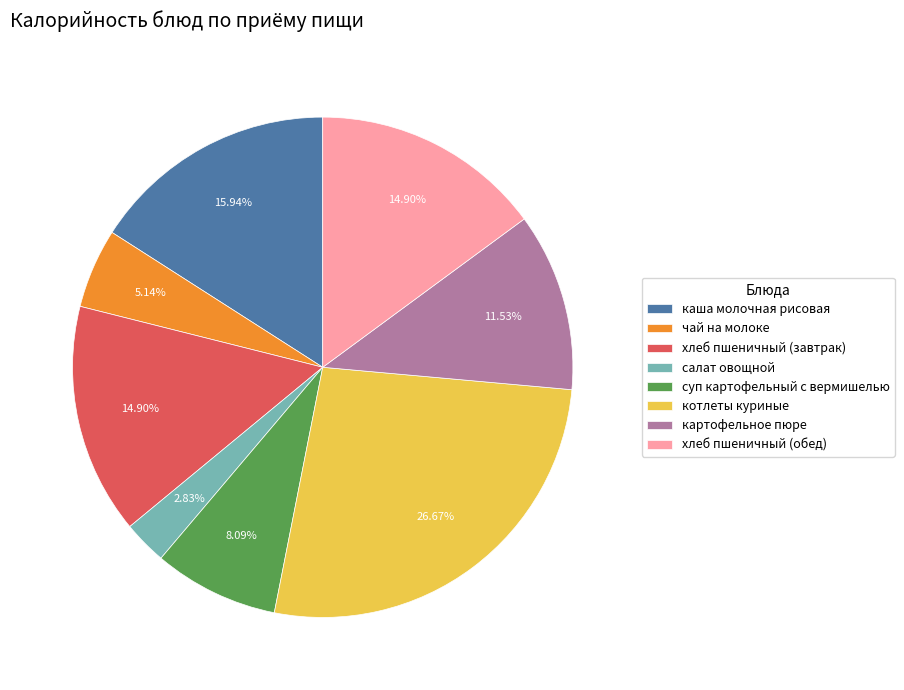

Is there any slice that represents more than half of the pie?

No